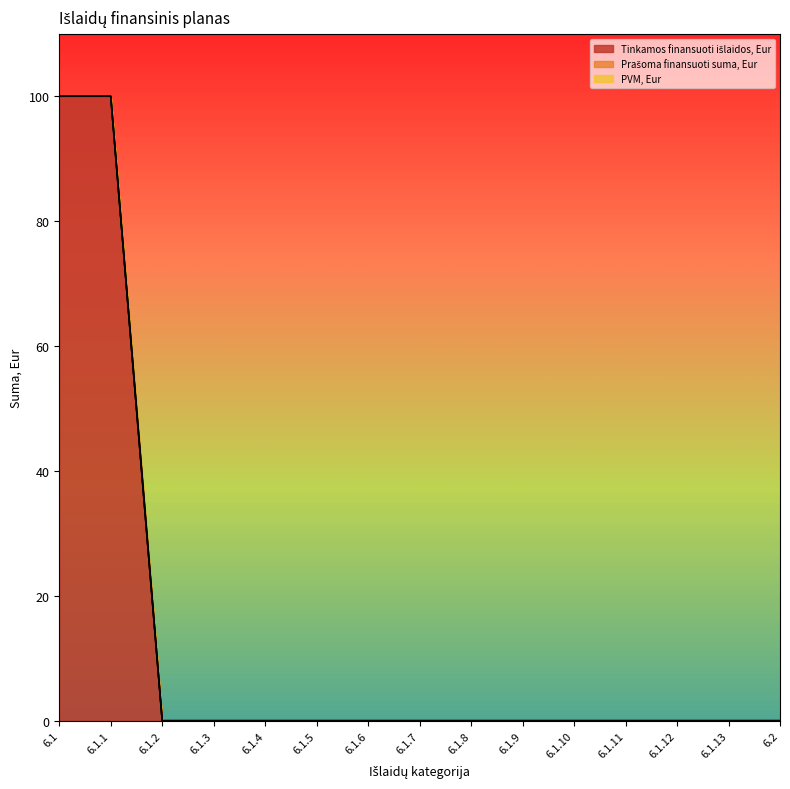

The Tinkamos finansuoti išlaidos, Eur series shows 61 at 6.1.10. True or false?

False